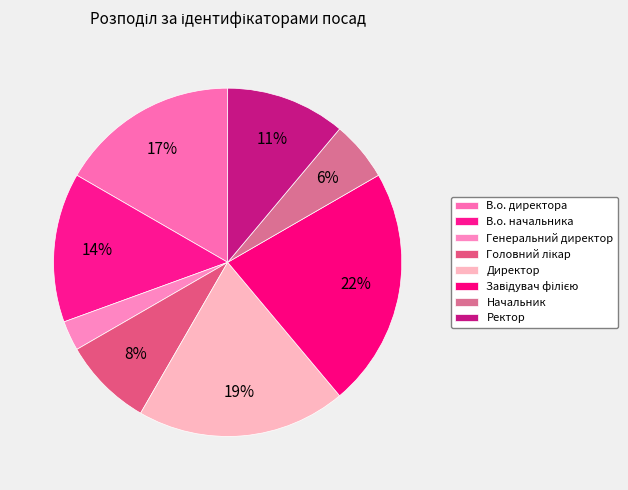

Is it true that Завідувач філією is 28% of the pie?

False